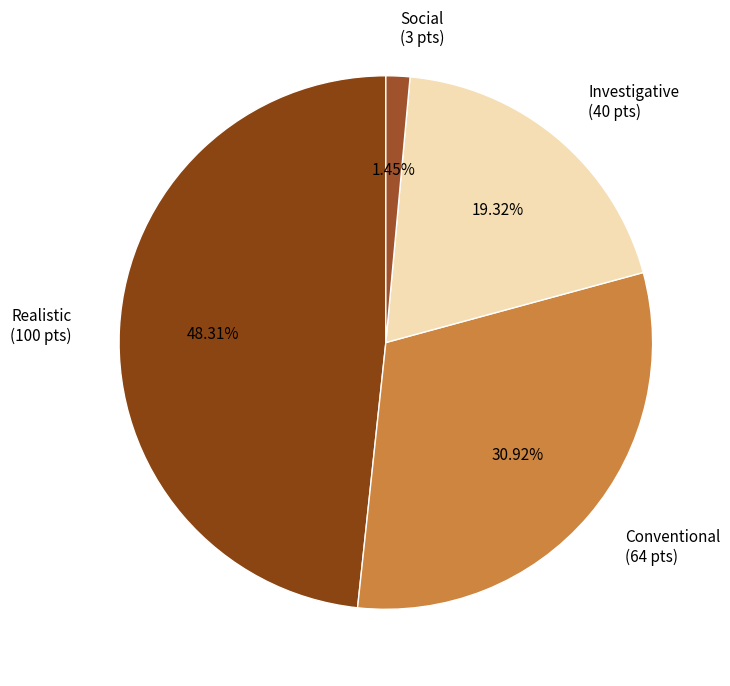

Between Investigative and Realistic, which is larger?

Realistic